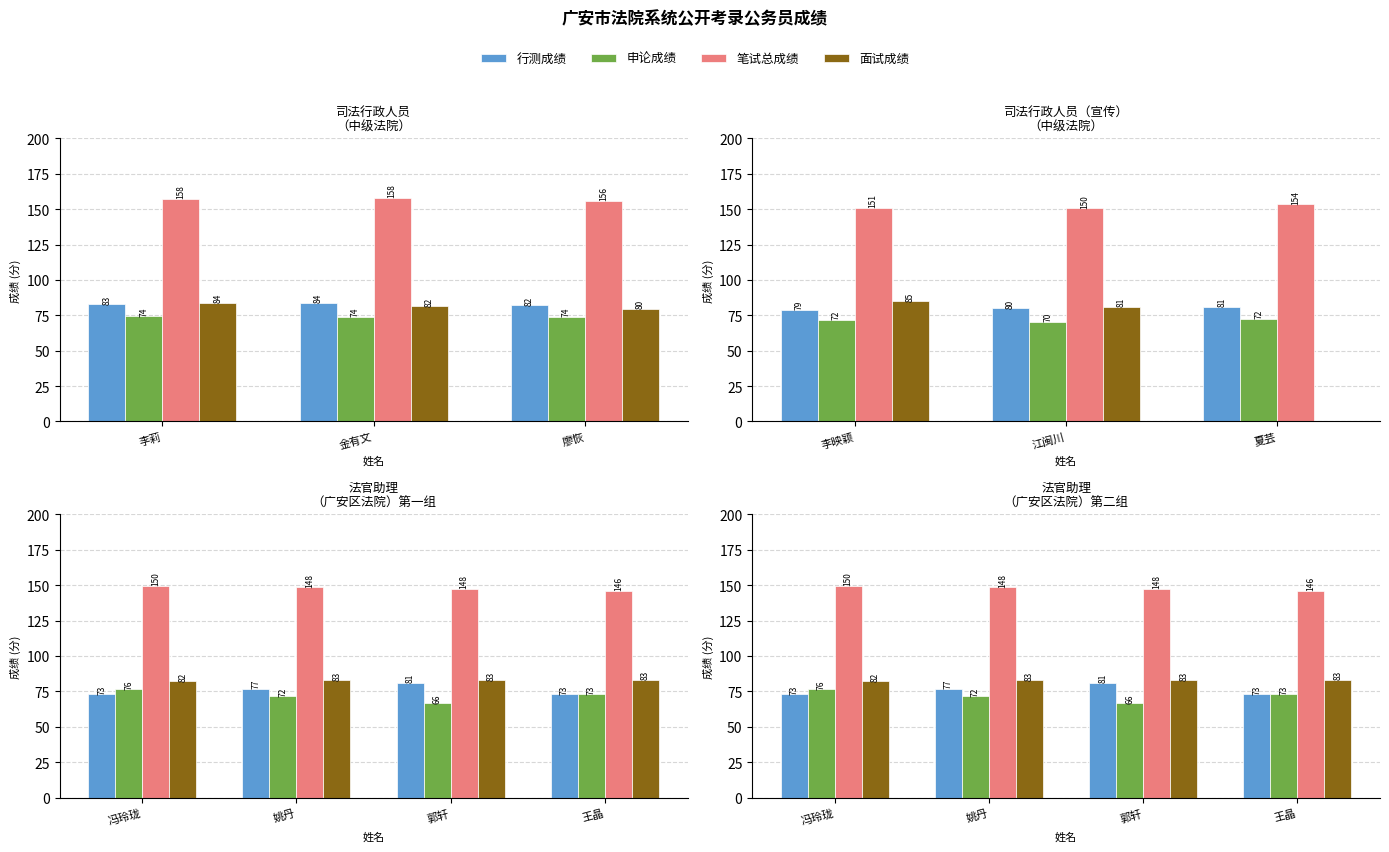

At 王晶, list the series in order from smallest to largest.

行测成绩, 申论成绩, 面试成绩, 笔试总成绩